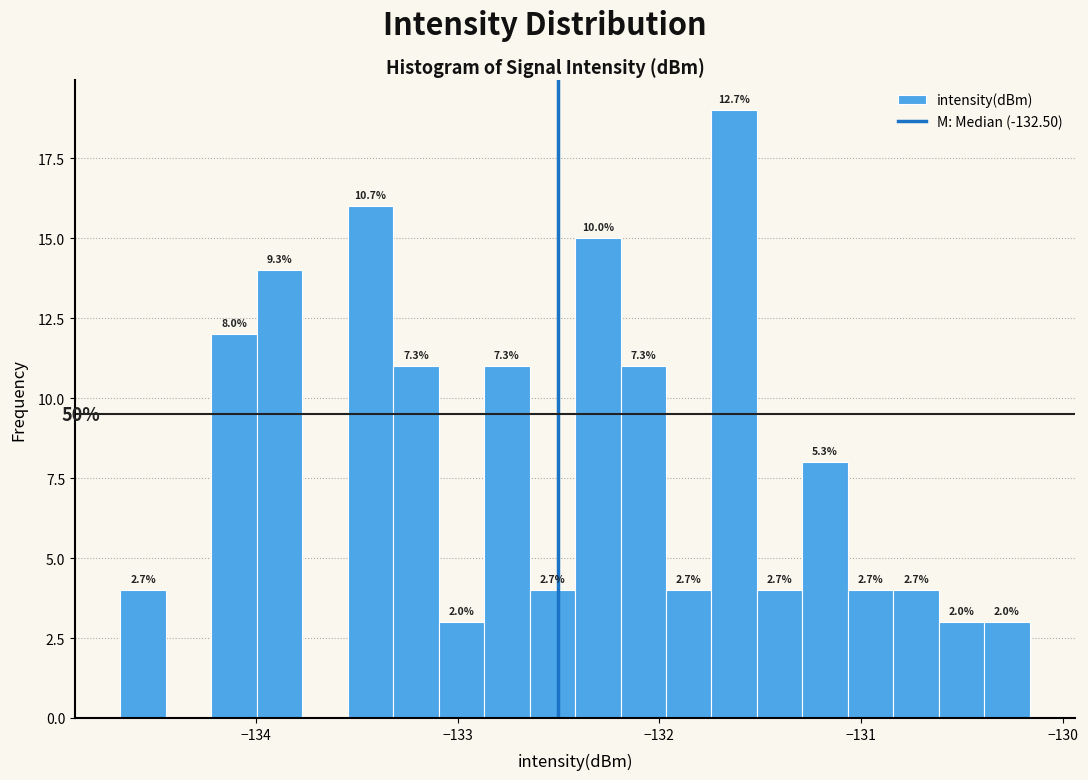

Read against the x-axis, roughly where is the centre of the tallest bar?

-131.6